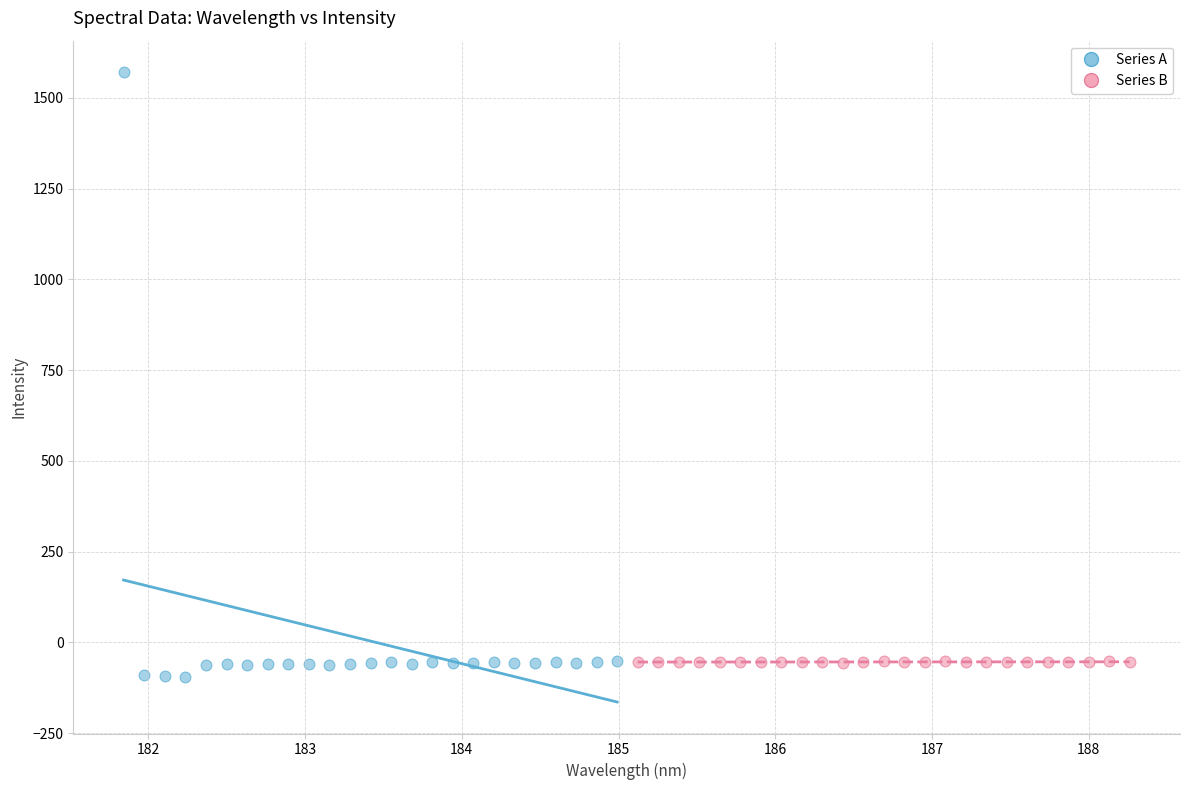

Which series has the largest Y range (max minus min)?

Series A